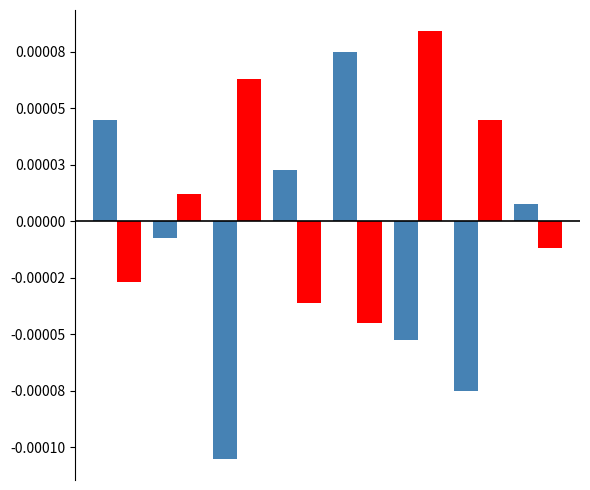

Are the bars grouped side by side (vs. stacked)?

Yes